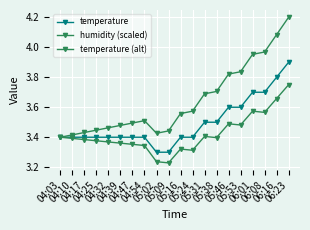

Does the chart have visible grid lines?

Yes